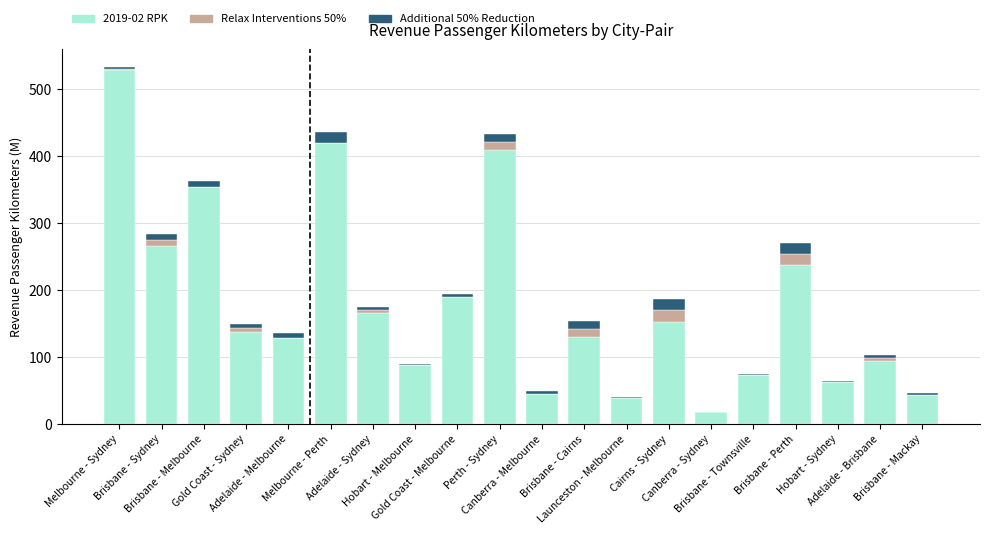

Are the bars grouped side by side (vs. stacked)?

No